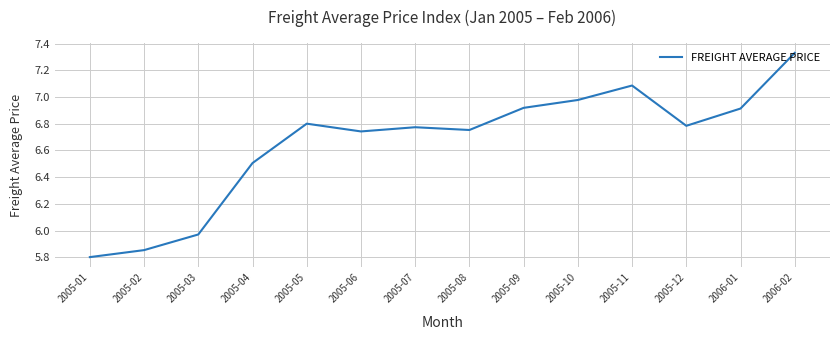

What is the difference between the maximum and minimum values?

1.5